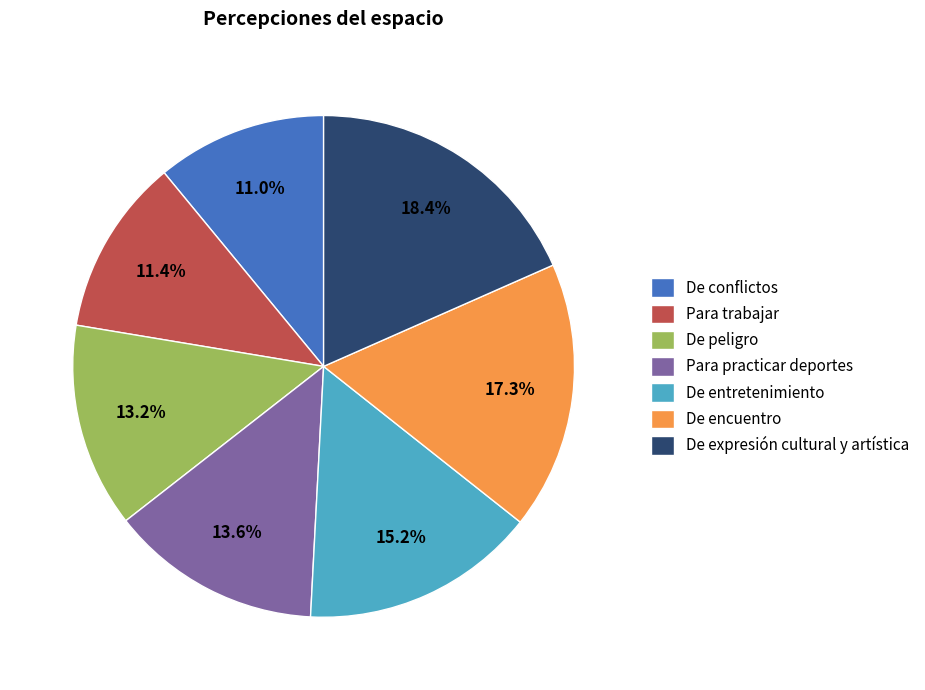

Does De expresión cultural y artística represent more than half of the total?

No